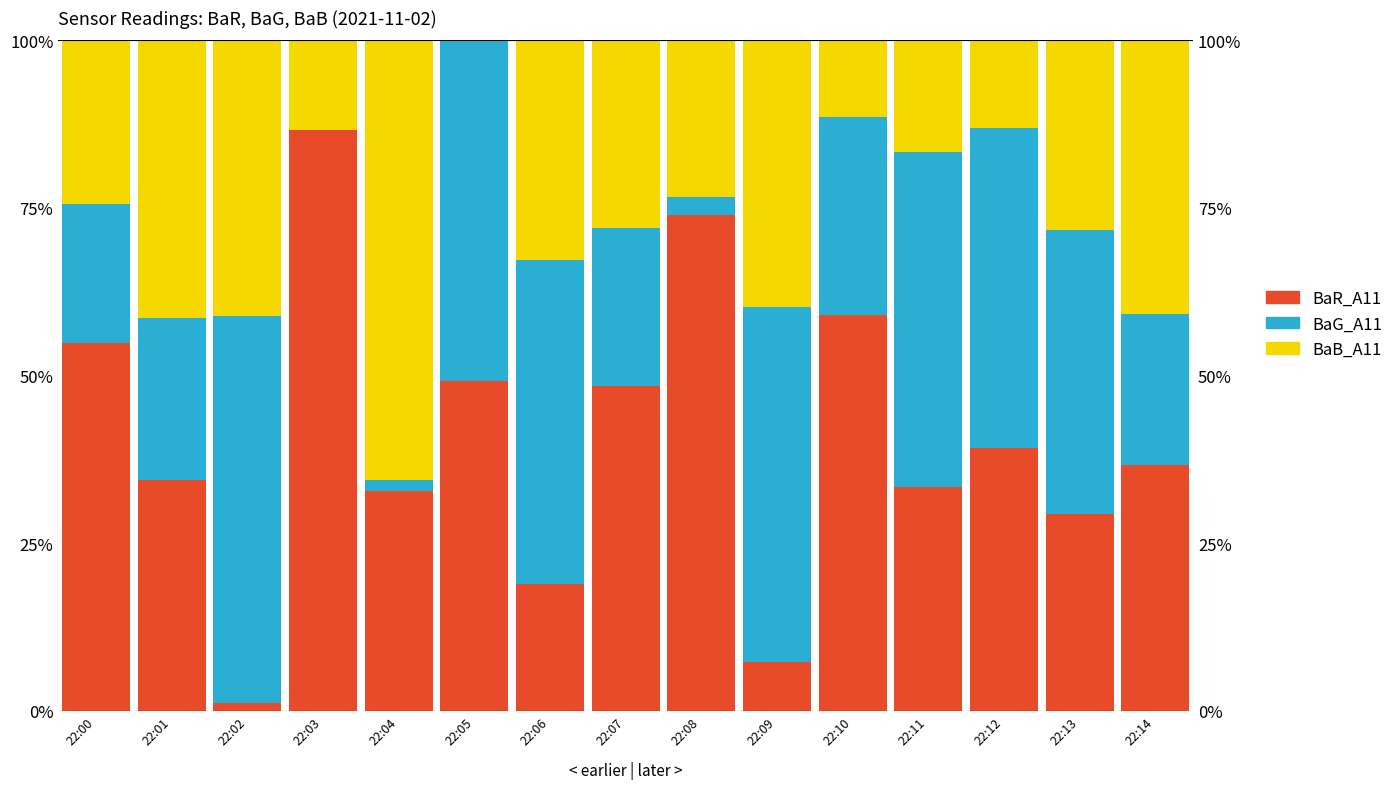

At which label is BaB_A11 closest to 32?

22:06